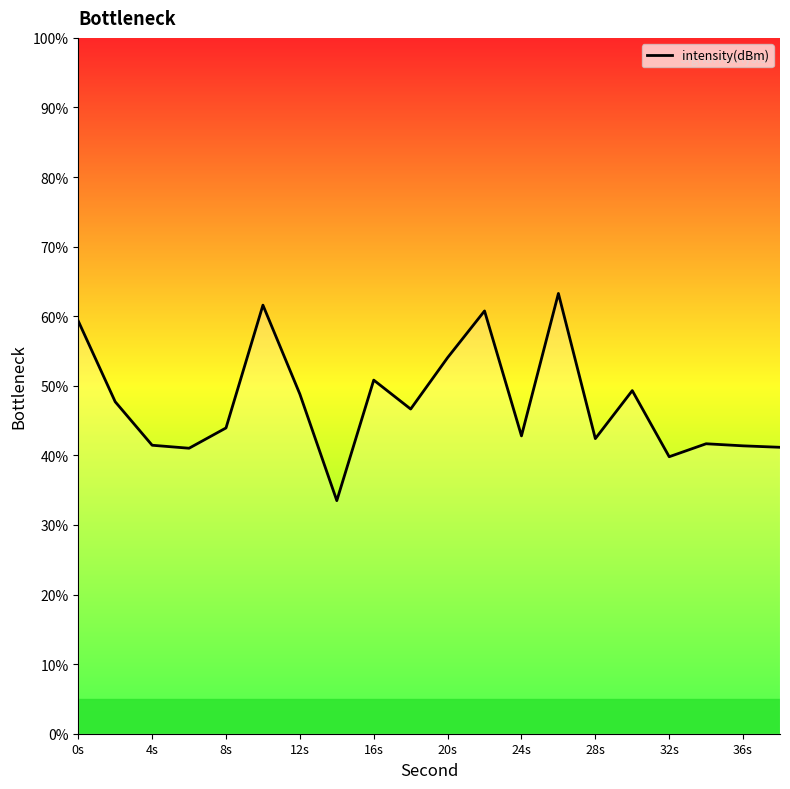

What is the maximum value shown in the chart?

63.3